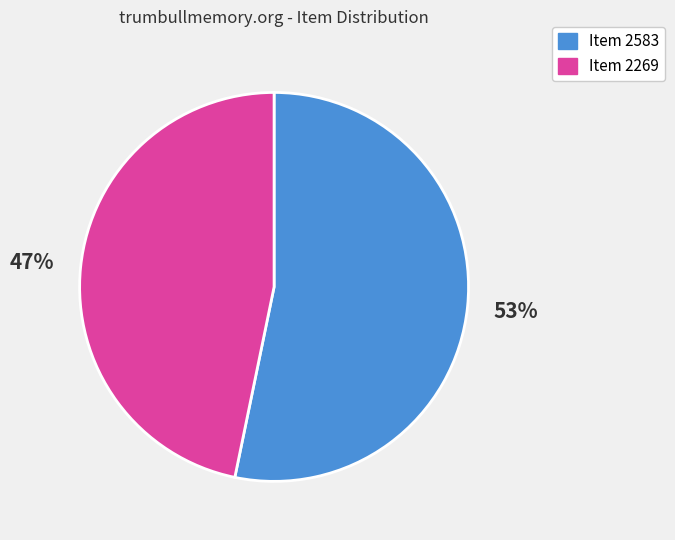

True or false: Item 2583 accounts for 53% of the total.

True